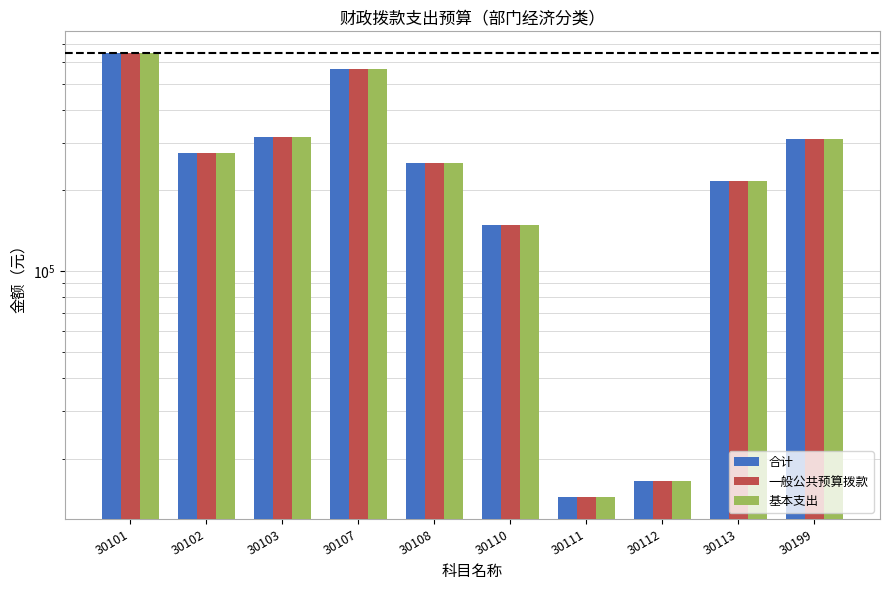

Is the value of 基本支出 at 30101 greater than the value of 一般公共预算拨款 at 30112?

Yes